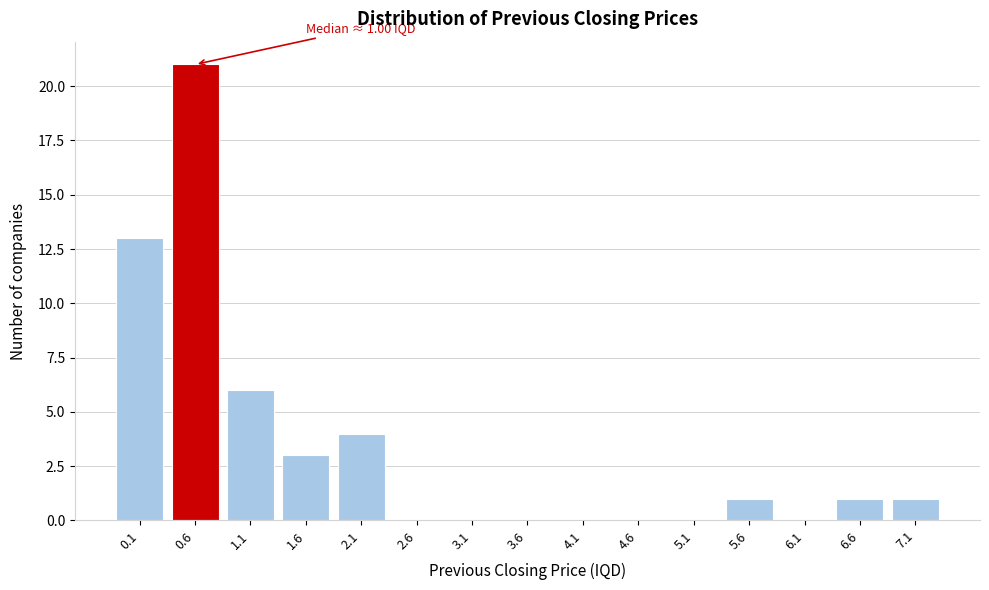

Reading right to left, what are all the values shown in this chart?

7.1=1	6.6=1	6.1=0	5.6=1	5.1=0	4.6=0	4.1=0	3.6=0	3.1=0	2.6=0	2.1=4	1.6=3	1.1=6	0.6=21	0.1=13